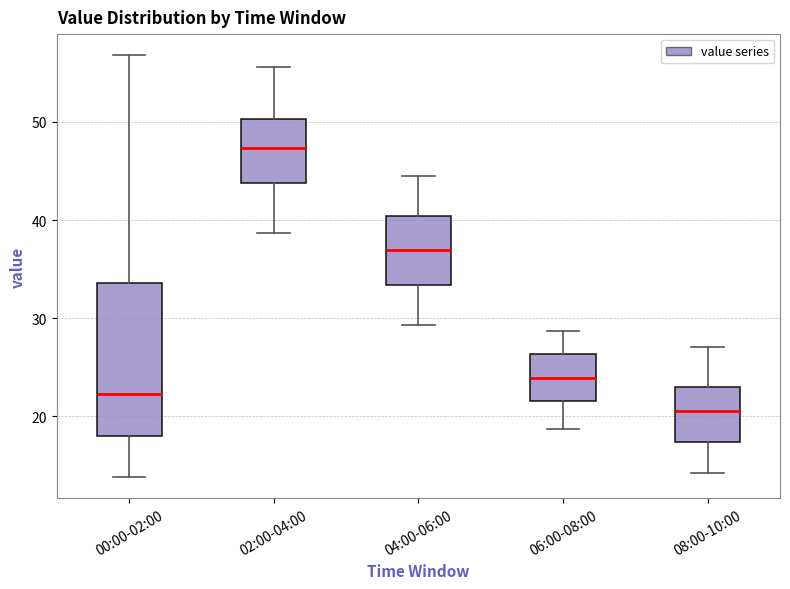

Which box is the tallest, from its lower edge to its upper edge?

00:00-02:00